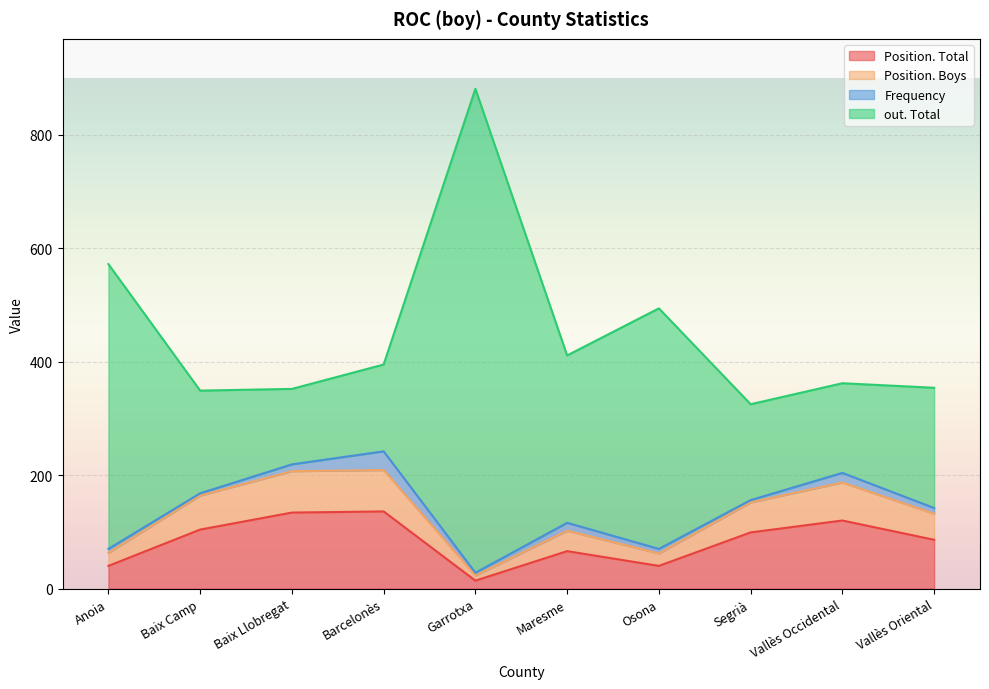

What is the highest value of the Position. Boys series?

209